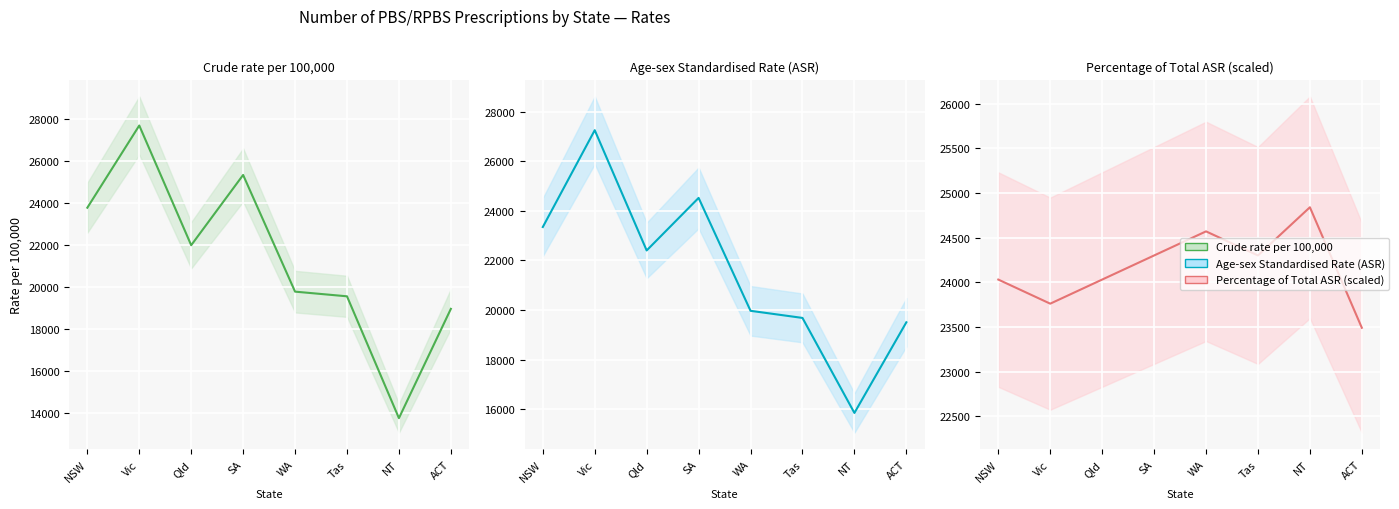

What is the total value across all series at SA?

74140